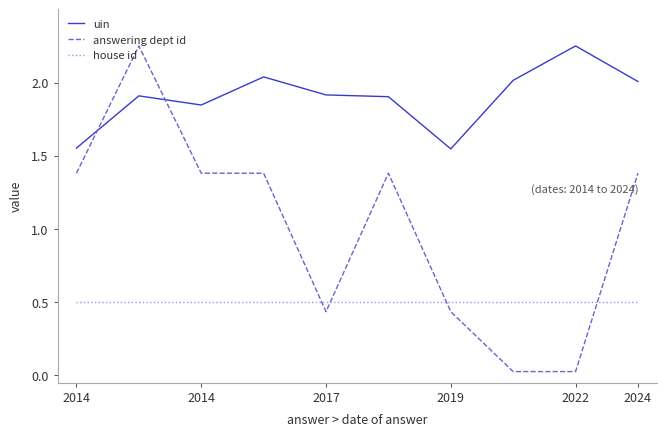

At how many categories does at least one series exceed 0?

10